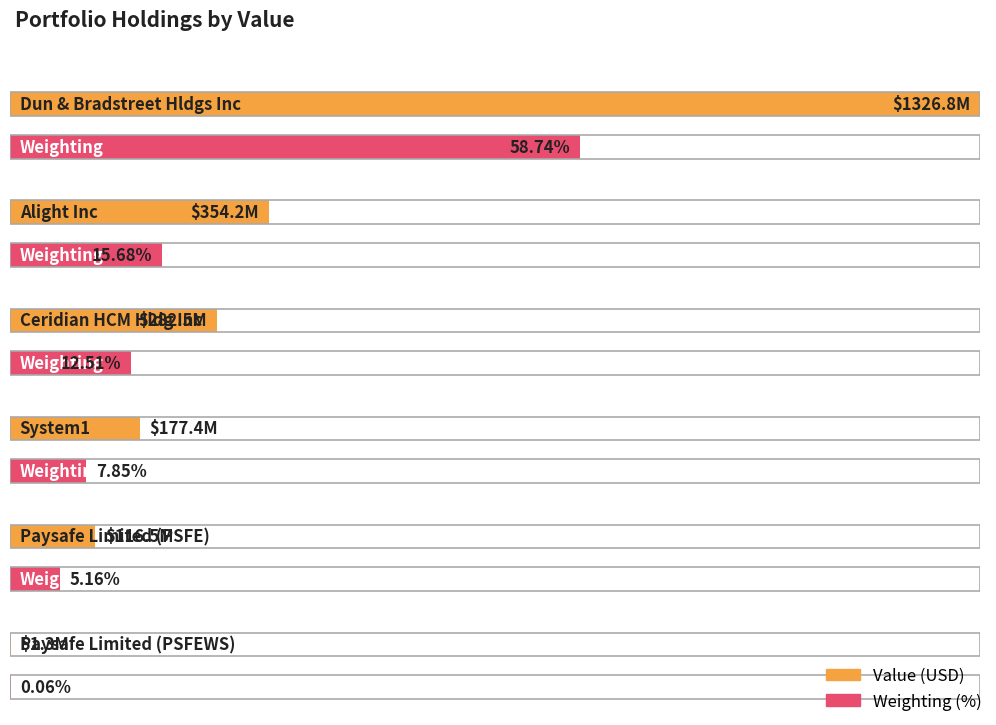

The value at Paysafe Limited (PSFE) is 116529000. True or false?

True